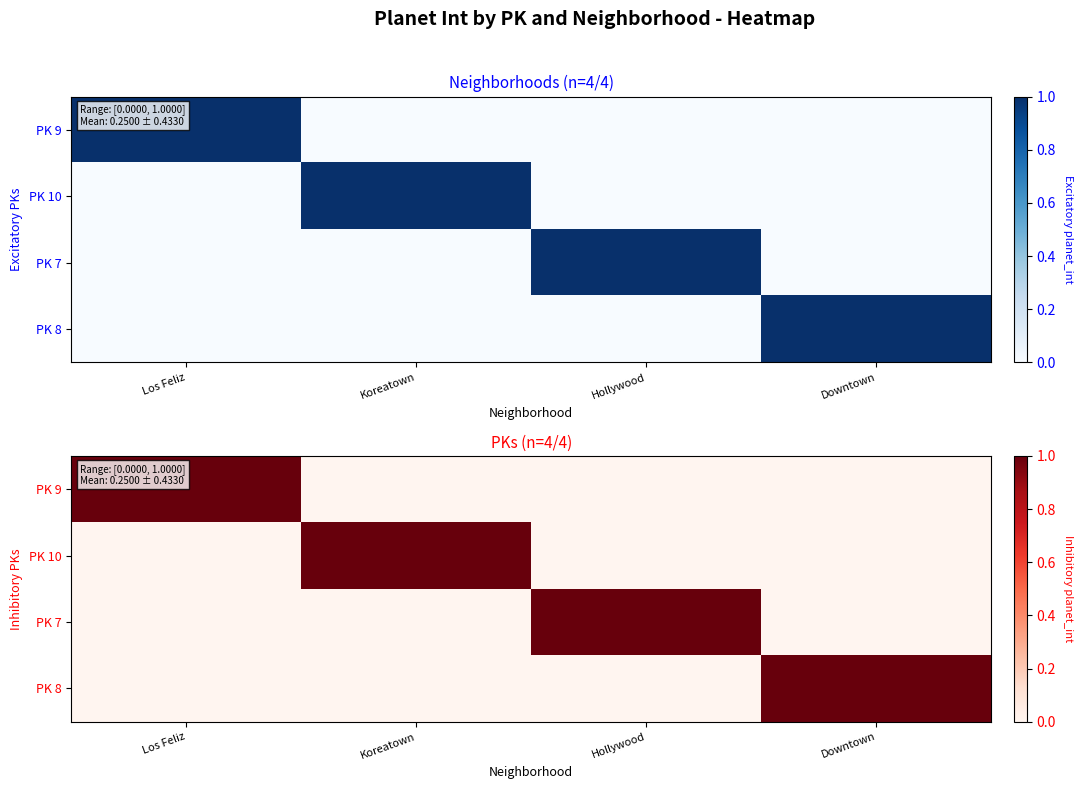

True or false: PK 8 has a value of 0 at Koreatown.

True